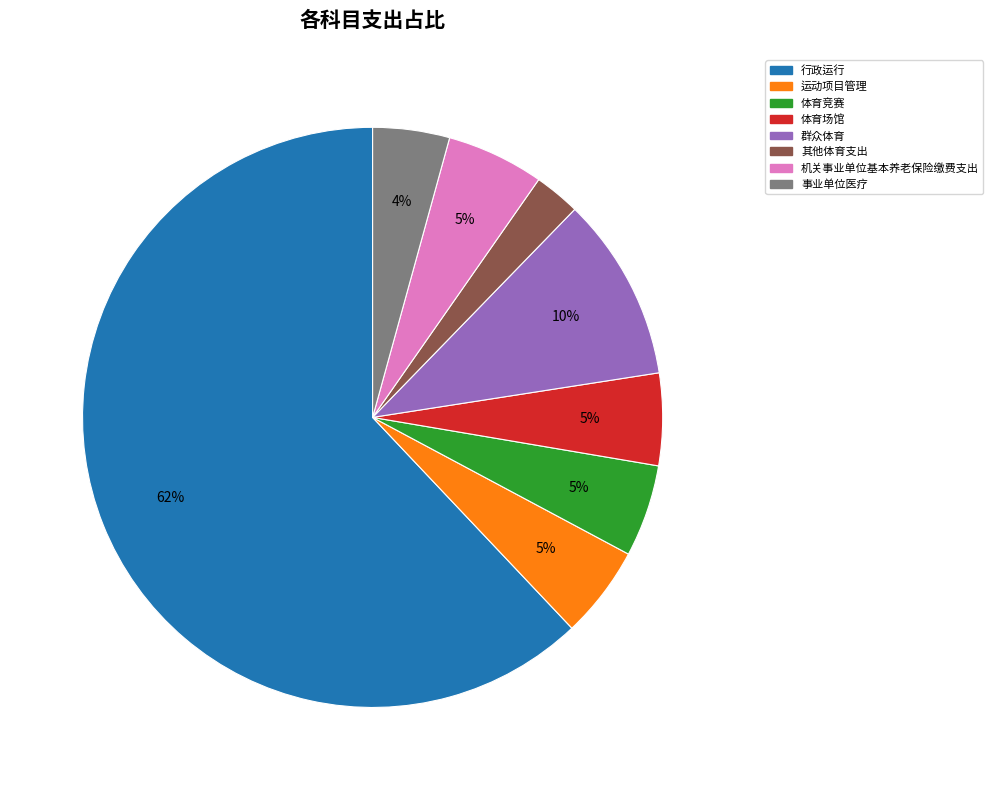

Which category accounts for the majority?

行政运行